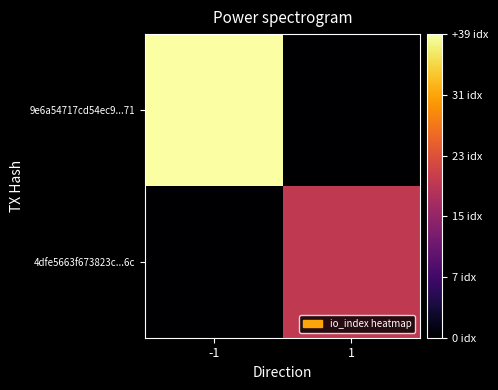

At which category does the chart reach its minimum across all series?

1